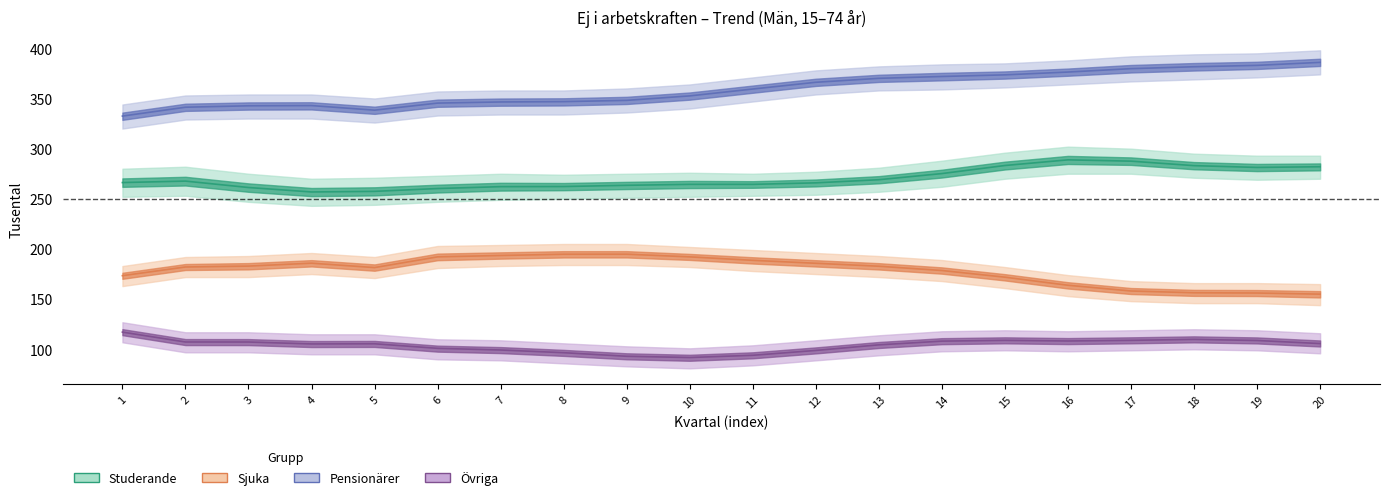

How many data points in Övriga (Trend) are above 105?

12